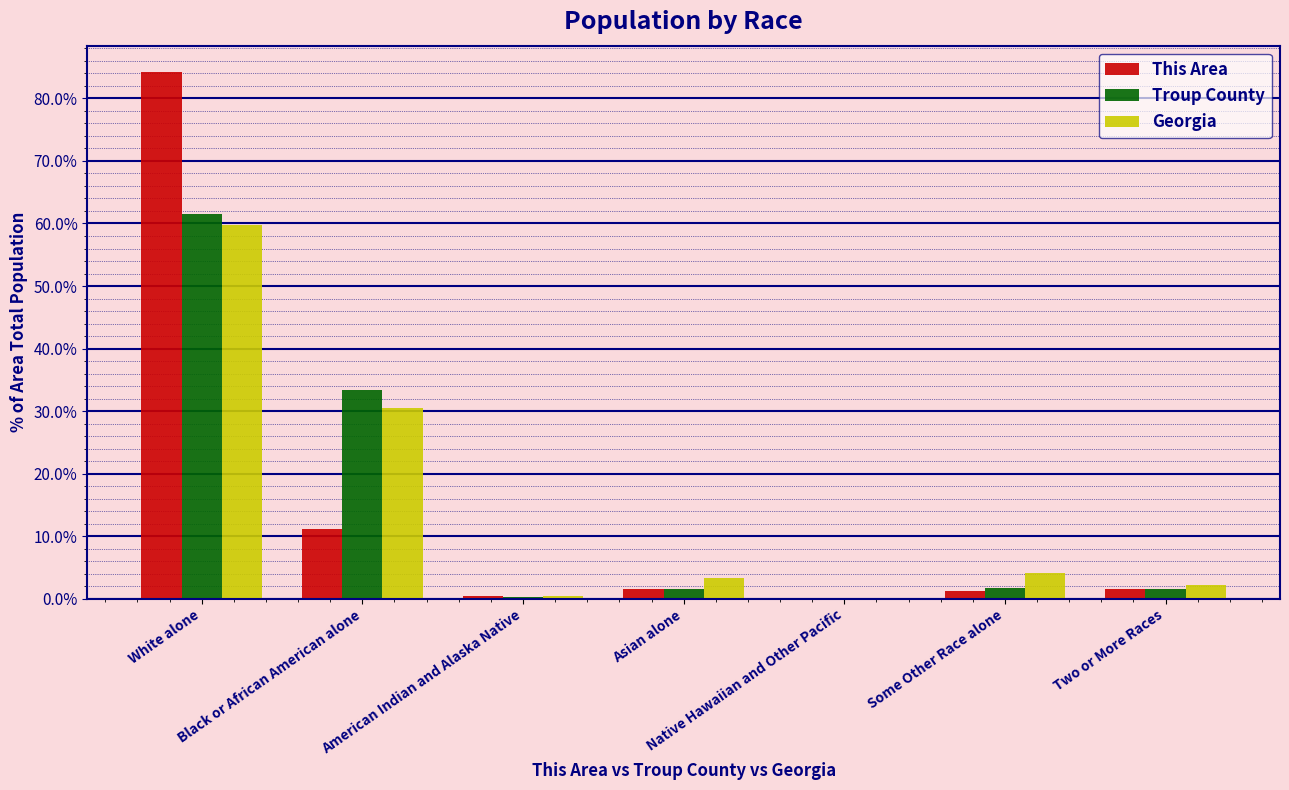

What are all the series names shown in the legend?

This Area, Troup County, Georgia